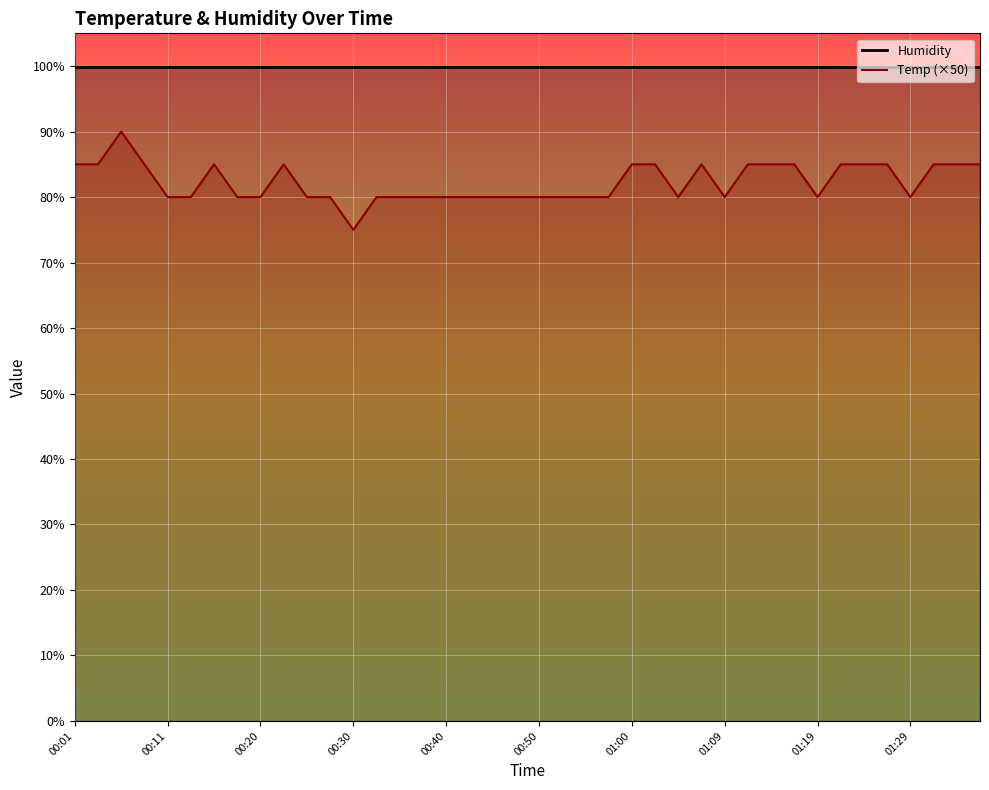

Reading left to right, extract all data points from this chart.

85	85	90	85	80	80	85	80	80	85	80	80	75	80	80	80	80	80	80	80	80	80	80	80	85	85	80	85	80	85	85	85	80	85	85	85	80	85	85	85